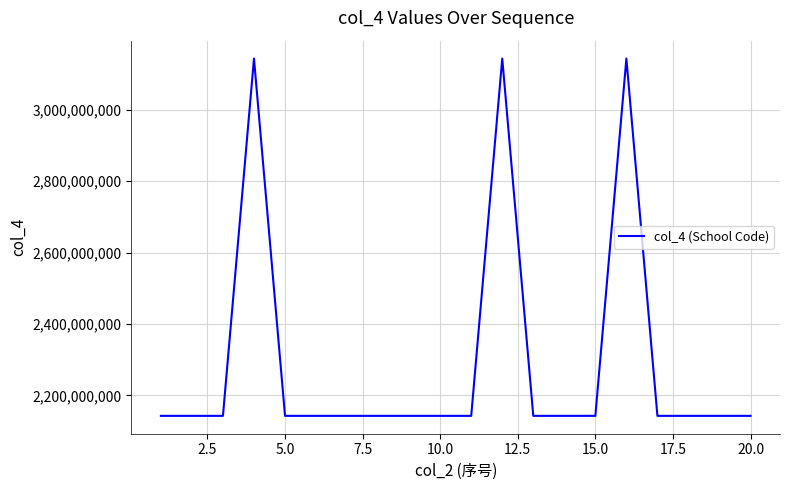

What is the greatest value displayed?

3143019688